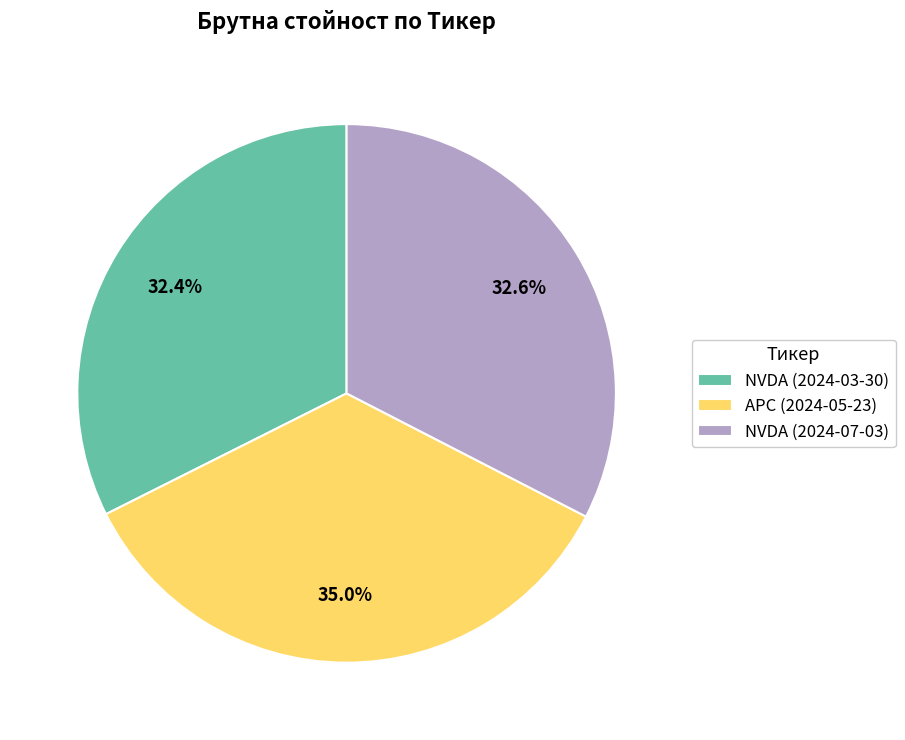

What is the largest slice in the pie chart?

APC (2024-05-23)